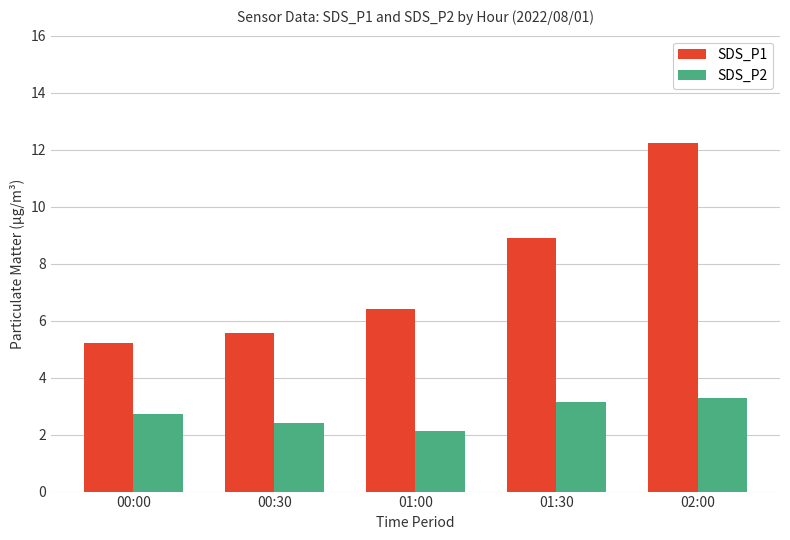

At which category is the sum across all series the highest?

02:00